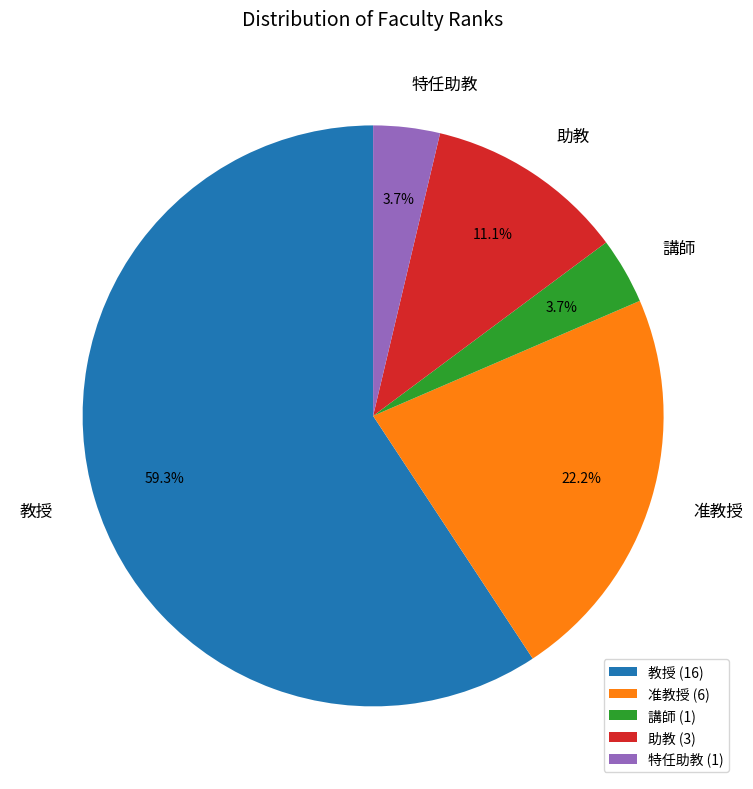

To the nearest percent, what percentage of the pie is 教授?

59%